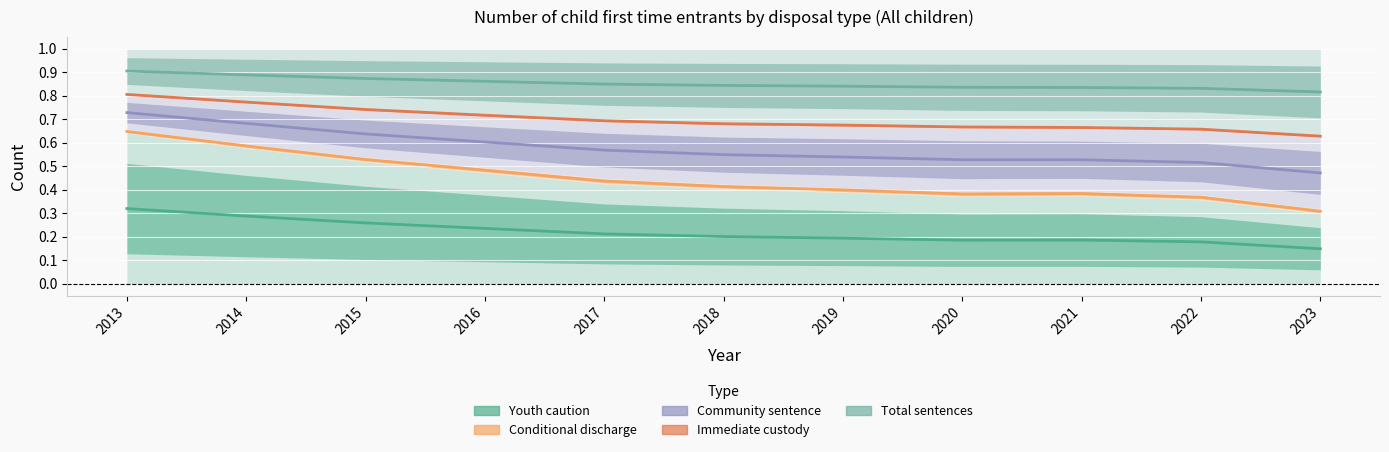

Count the number of data series in this chart.

5